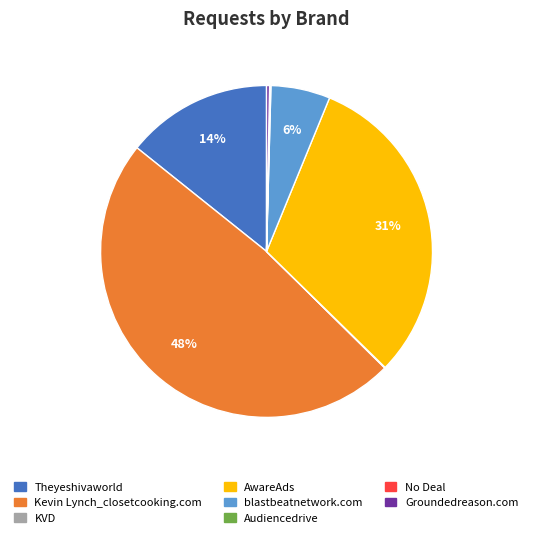

Is there any slice that represents more than half of the pie?

No